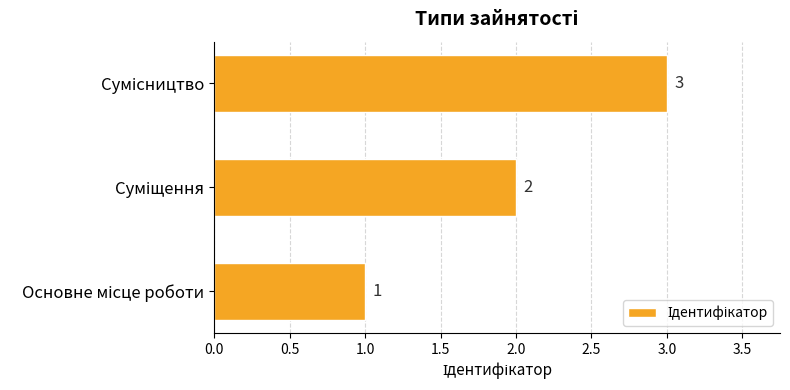

Count the values in the range 1 to 3.

3